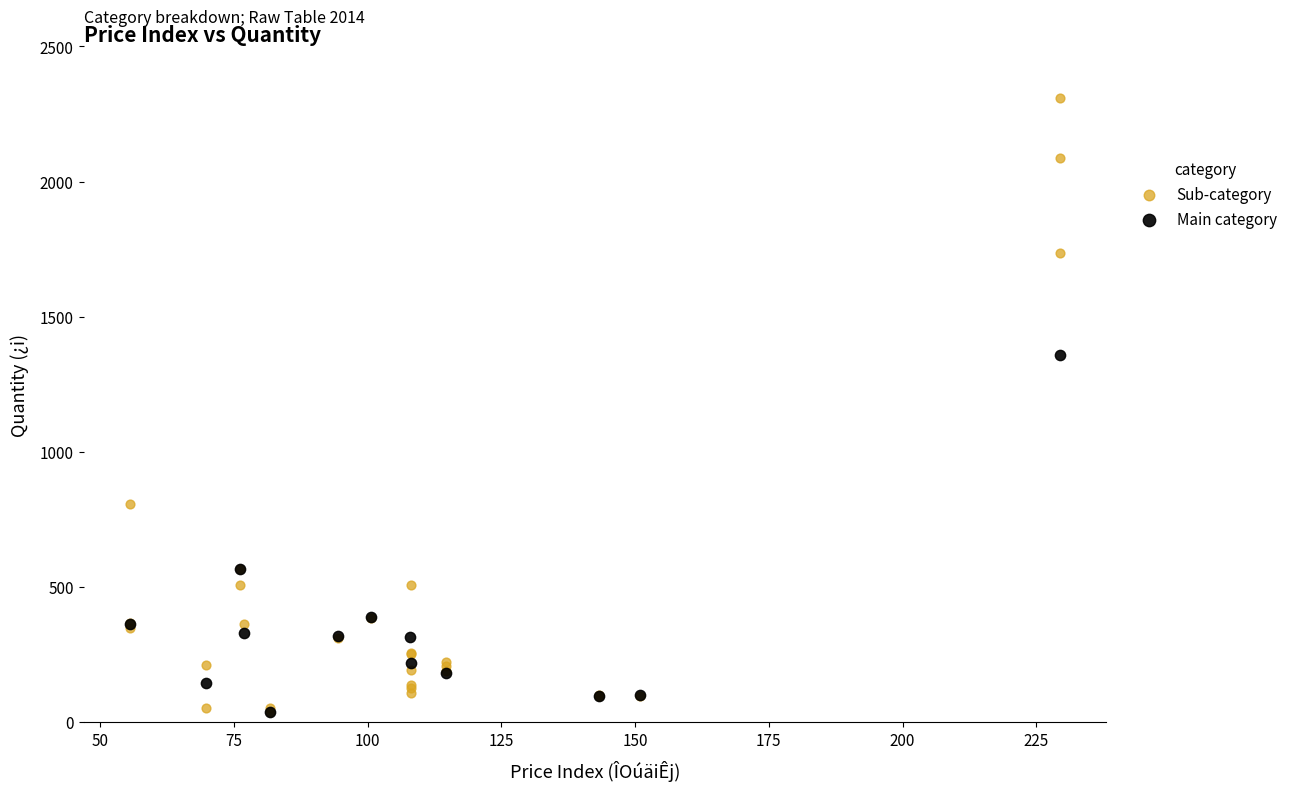

Which series has the largest Y range (max minus min)?

Sub-category